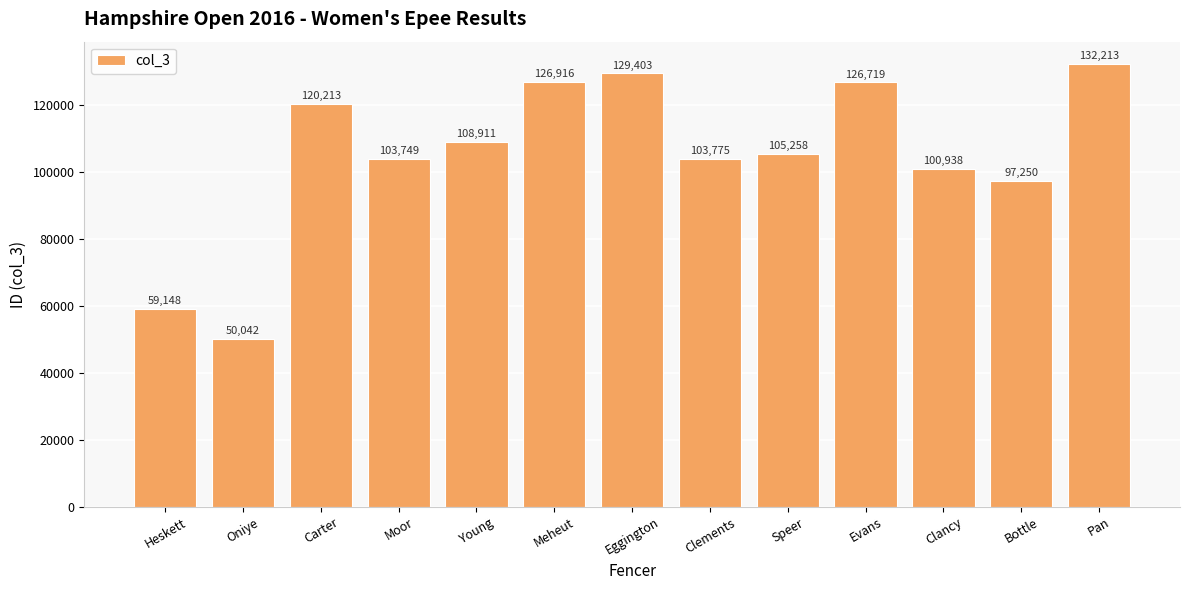

Rank the categories by value from lowest to highest.

Oniye, Heskett, Bottle, Clancy, Moor, Clements, Speer, Young, Carter, Evans, Meheut, Eggington, Pan